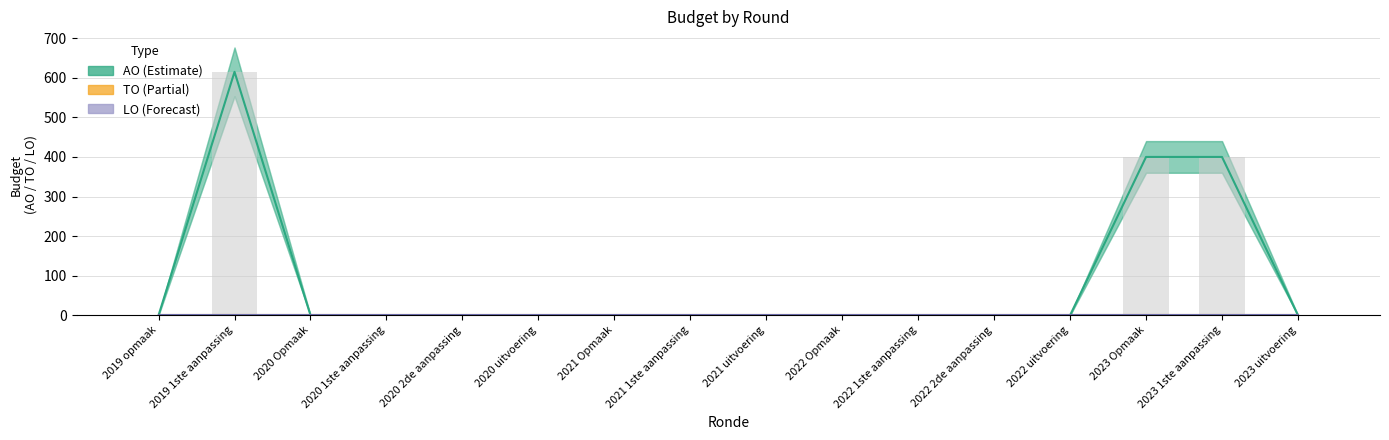

What position from the left is 2020 Opmaak?

3